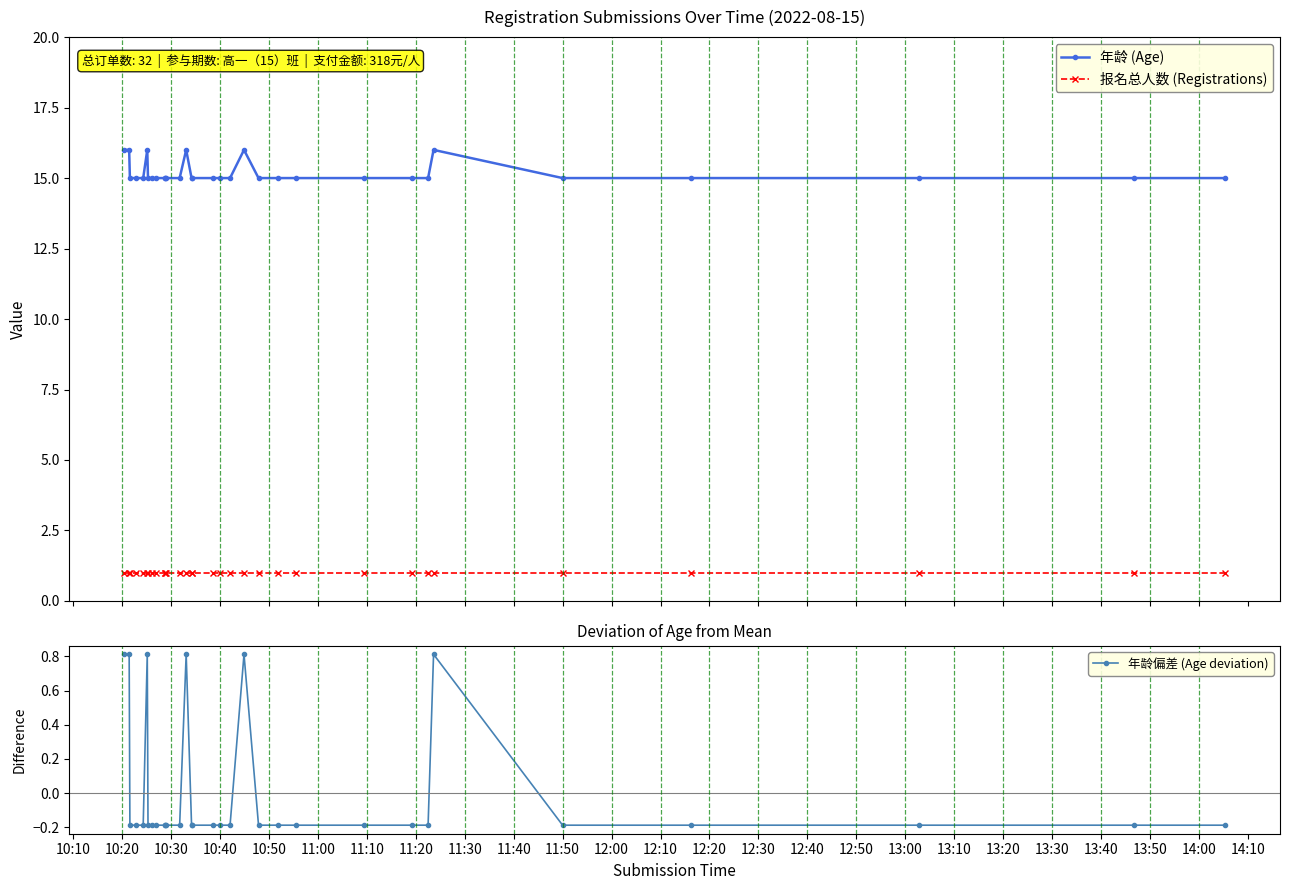

What is the value of the 年龄 (Age) point at the 10th from the left?

15